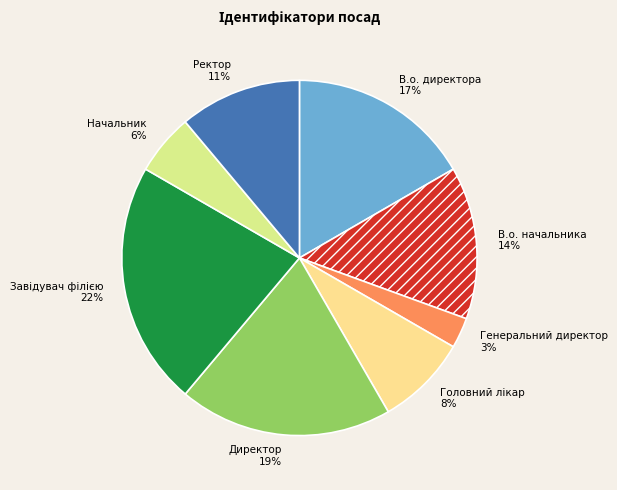

True or false: В.о. начальника accounts for 5% of the total.

False